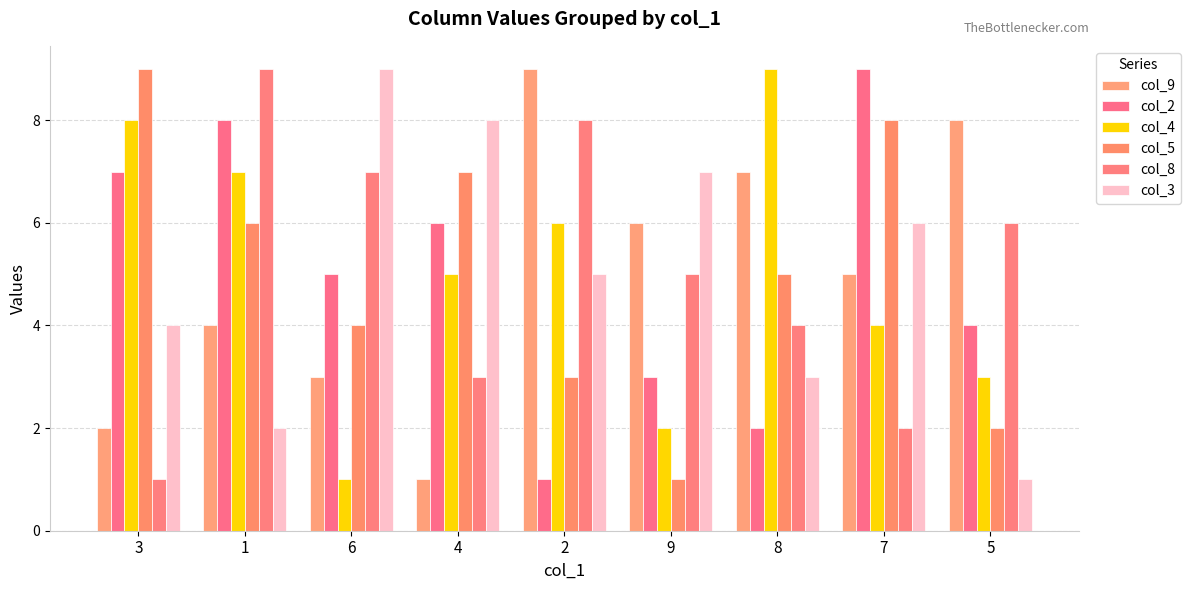

What is the difference between the second highest and second lowest values in the col_3 series?

6